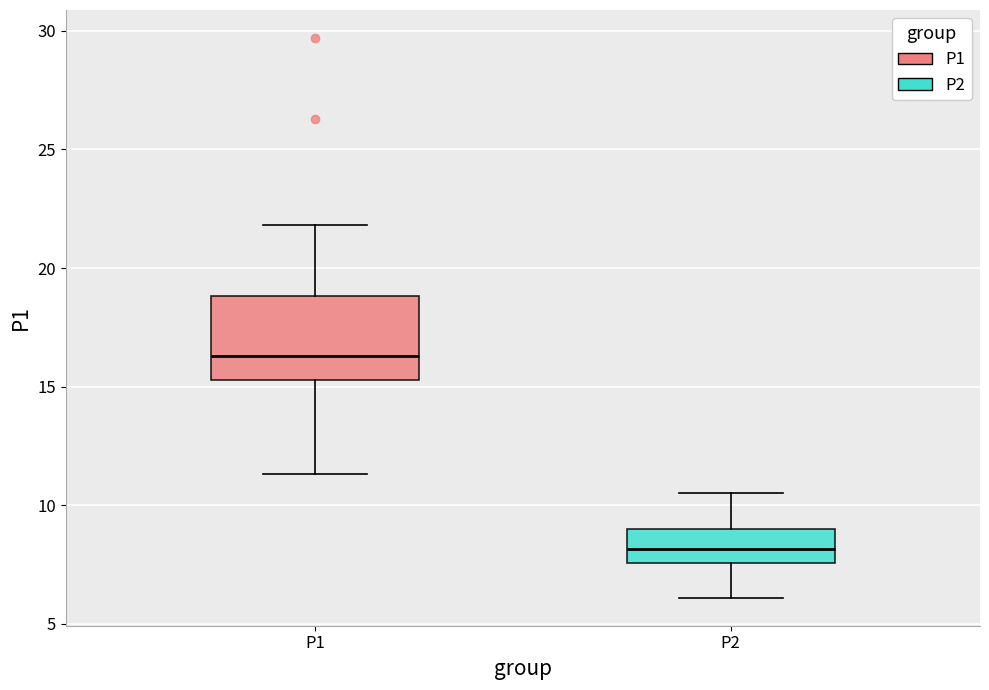

Where is the lower edge of the box for P1 on the y-axis? The values are not printed on the chart, so give them approximately, as read against the axis.

15.5